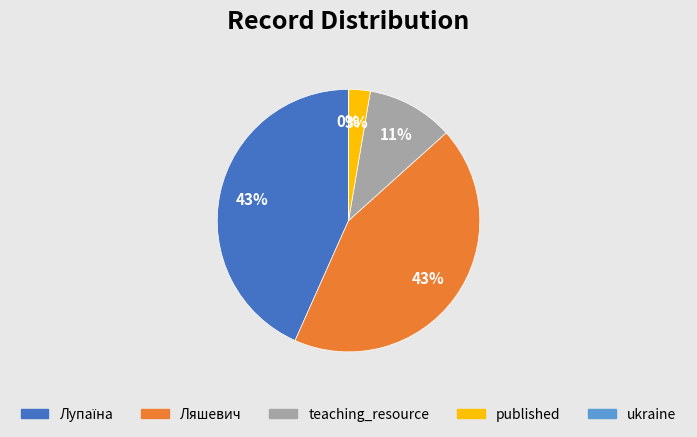

To the nearest percent, what is the average slice percentage?

20%